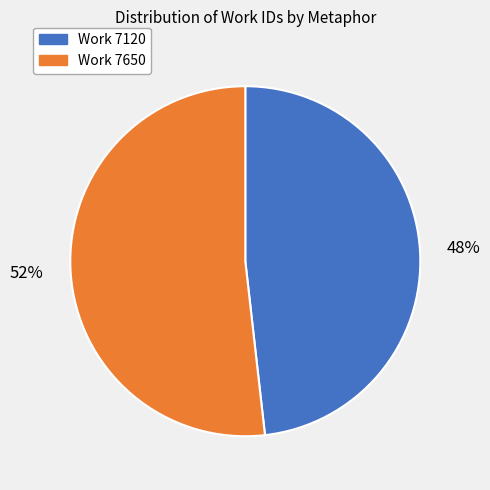

Which category has the biggest portion of the pie?

Work 7650